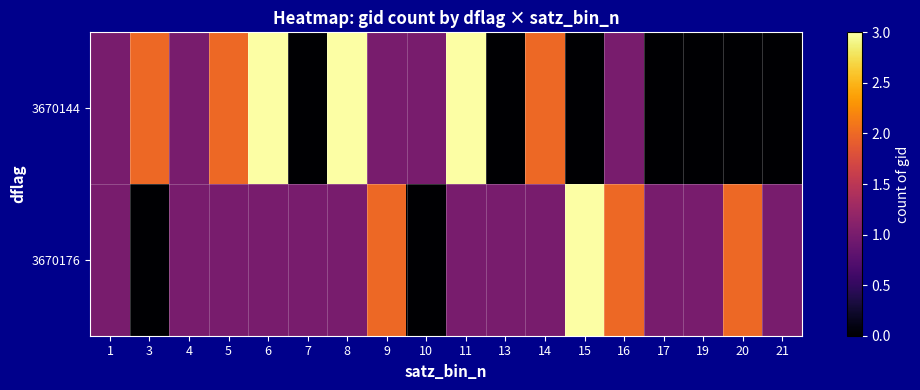

Which series changed the most between 9 and 15?

3670144